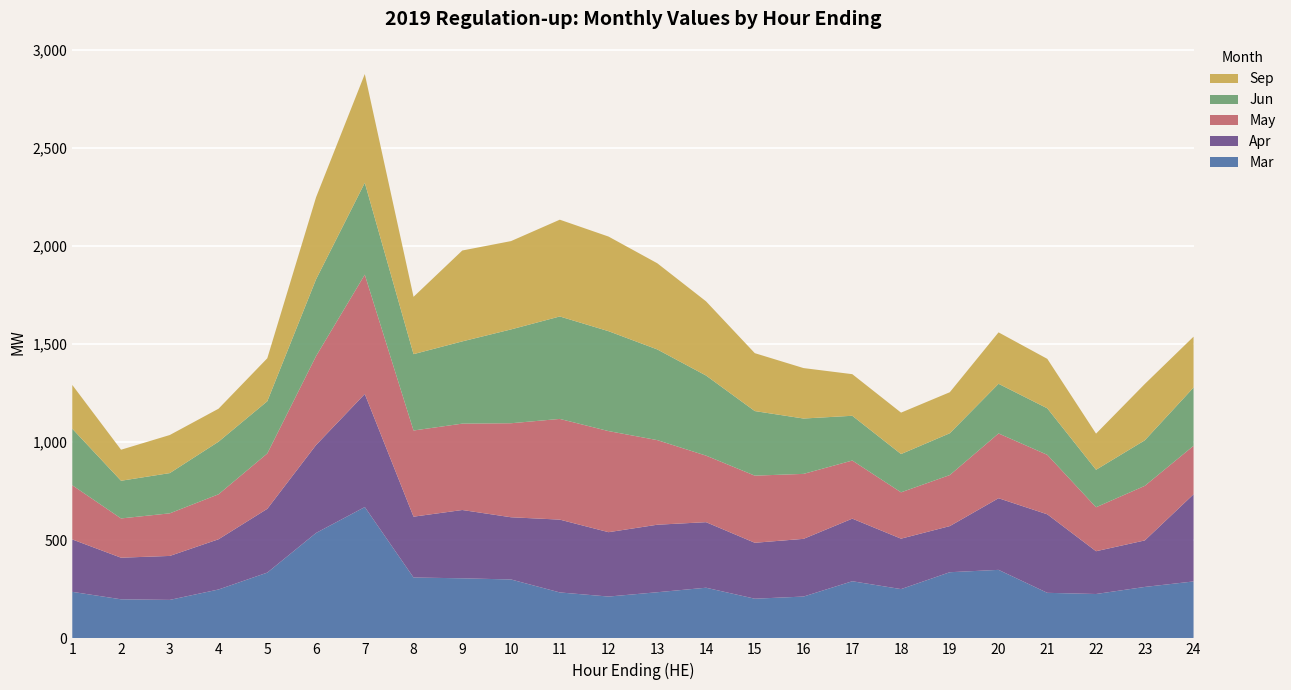

Reading left to right, extract all data points from this chart.

Mar: 1=237	2=199	3=196	4=249	5=335	6=537	7=669	8=310	9=306	10=300	11=234	12=213	13=235	14=258	15=202	16=213	17=291	18=251	19=337	20=349	21=232	22=226	23=262	24=290
Apr: 1=267	2=212	3=224	4=256	5=325	6=448	7=576	8=310	9=348	10=317	11=371	12=328	13=344	14=334	15=285	16=294	17=319	18=257	19=235	20=365	21=400	22=218	23=237	24=444
May: 1=276	2=200	3=217	4=229	5=282	6=453	7=608	8=439	9=440	10=479	11=513	12=515	13=431	14=339	15=342	16=331	17=296	18=236	19=260	20=330	21=303	22=224	23=278	24=247
Jun: 1=288	2=192	3=205	4=268	5=266	6=391	7=468	8=389	9=419	10=478	11=522	12=509	13=462	14=408	15=329	16=282	17=228	18=195	19=213	20=253	21=237	22=191	23=232	24=297
Sep: 1=223	2=158	3=194	4=168	5=219	6=418	7=554	8=292	9=463	10=450	11=493	12=482	13=439	14=378	15=295	16=257	17=212	18=211	19=209	20=262	21=252	22=184	23=287	24=259